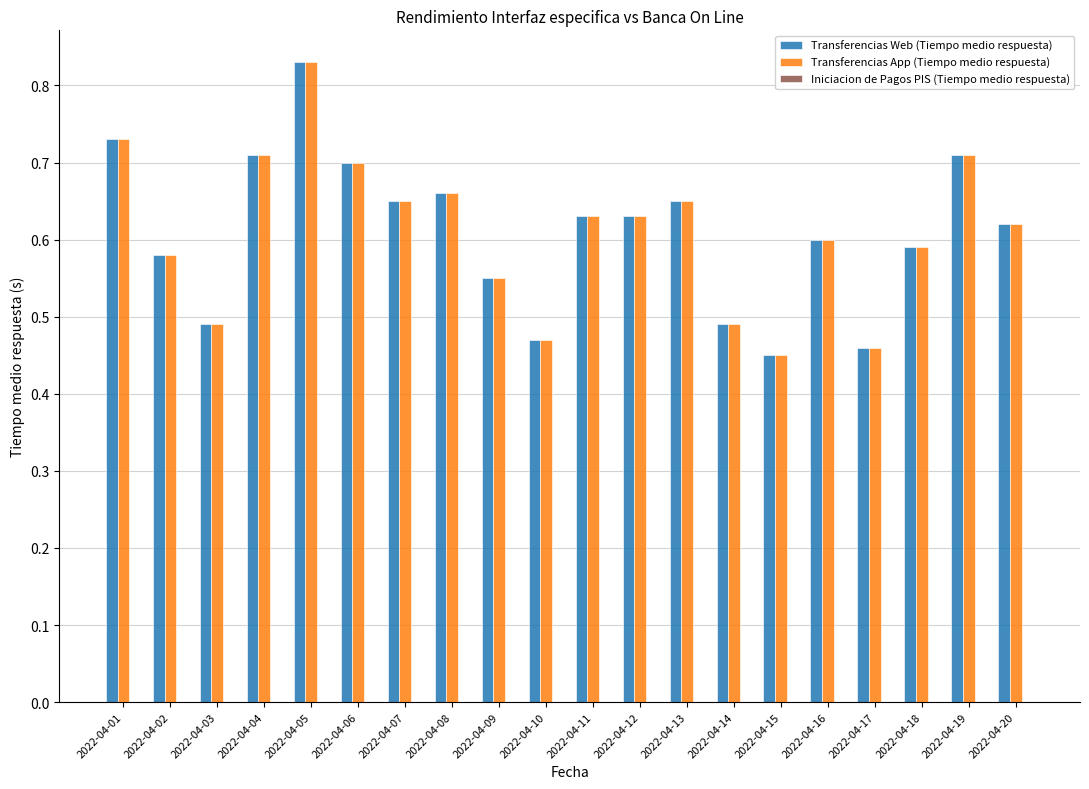

What is the total value across all series at 2022-04-10?

0.9